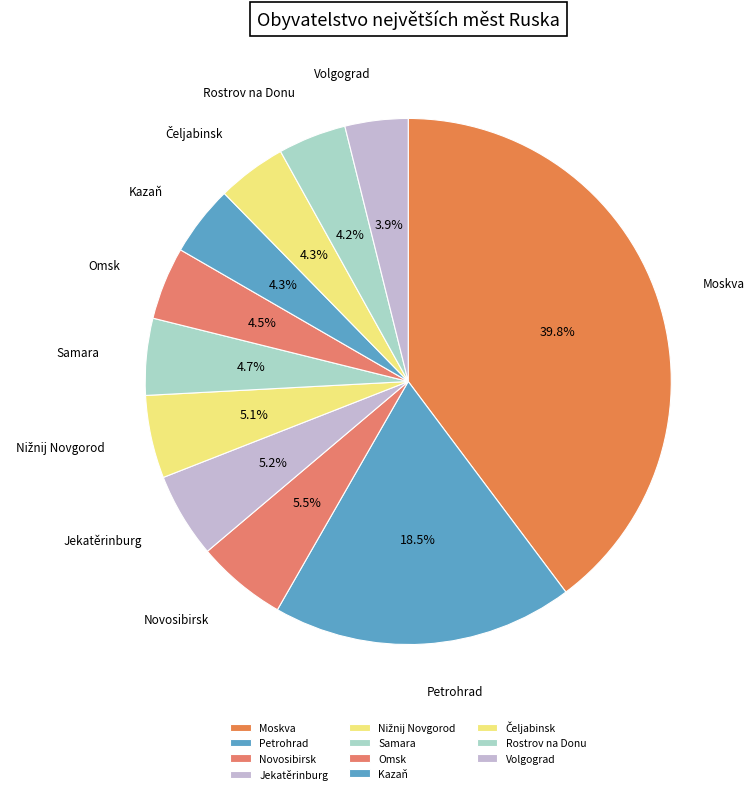

Which category has the biggest portion of the pie?

Moskva